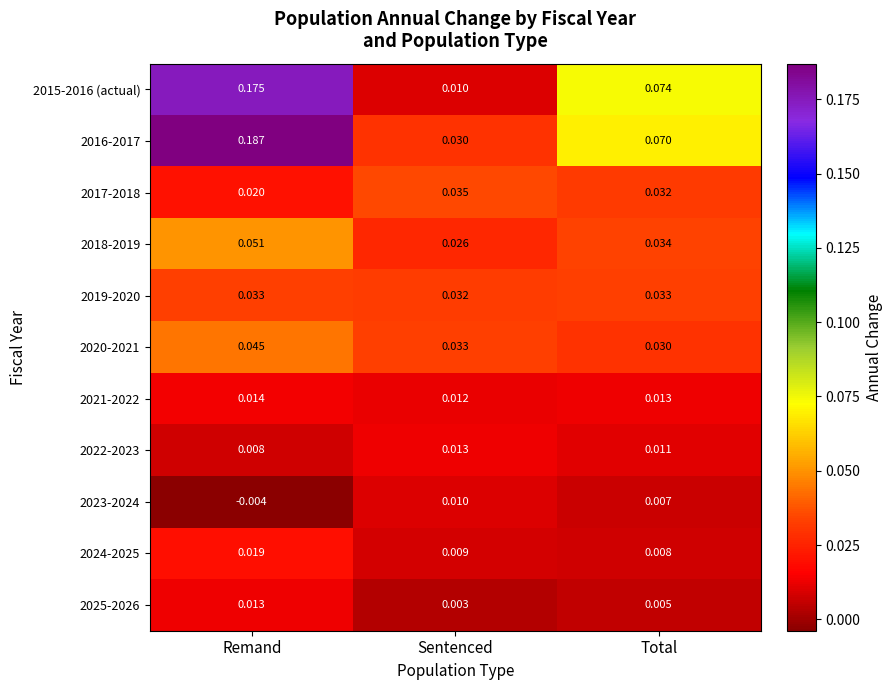

Is the value of 2020-2021 at Sentenced greater than the value of 2016-2017 at Sentenced?

Yes